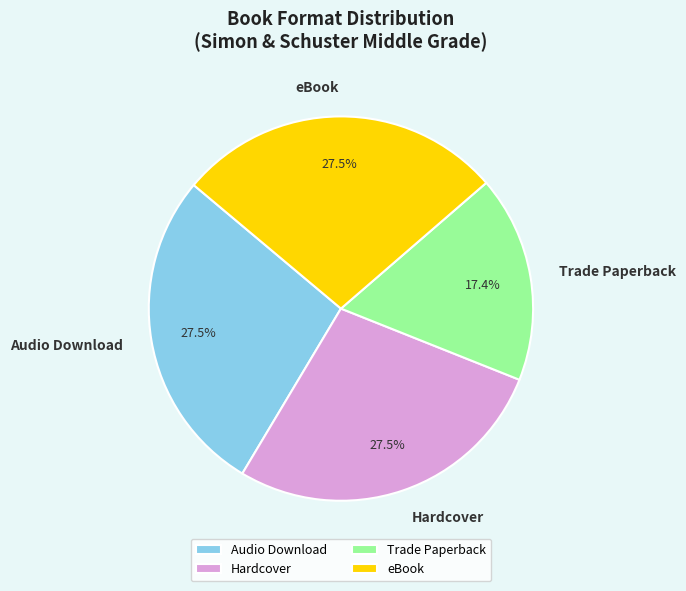

Does Audio Download account for over 50% of the chart?

No